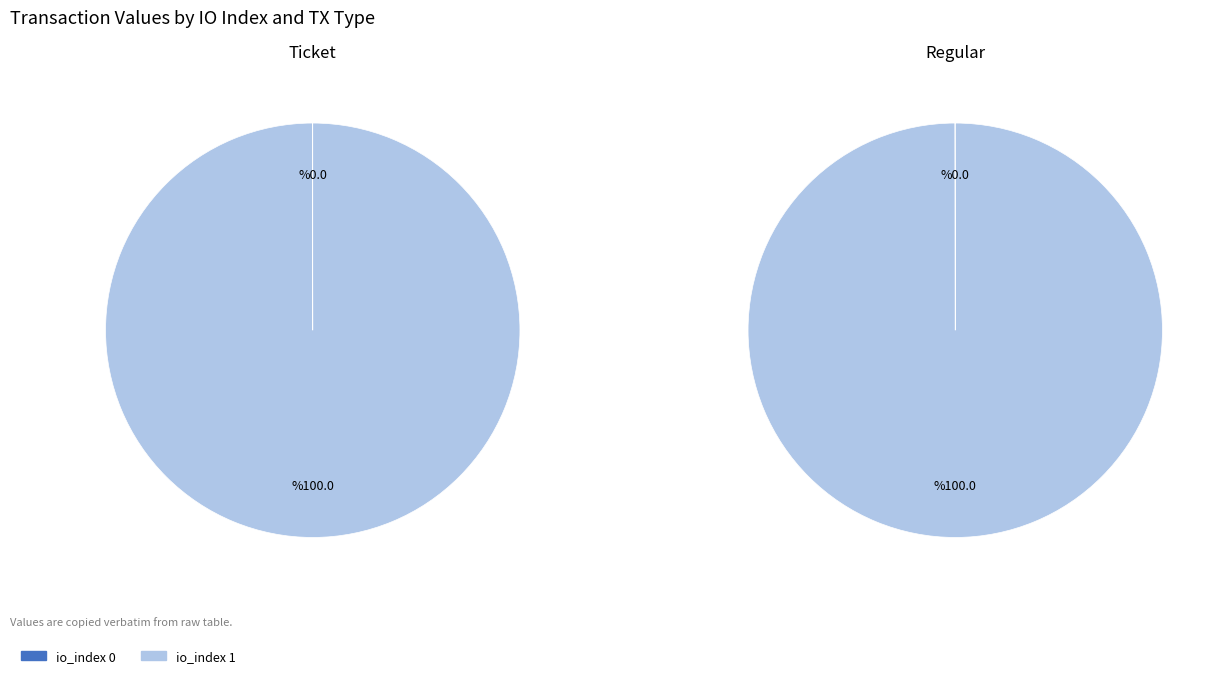

True or false: io_index 0 accounts for 1% of the total.

False